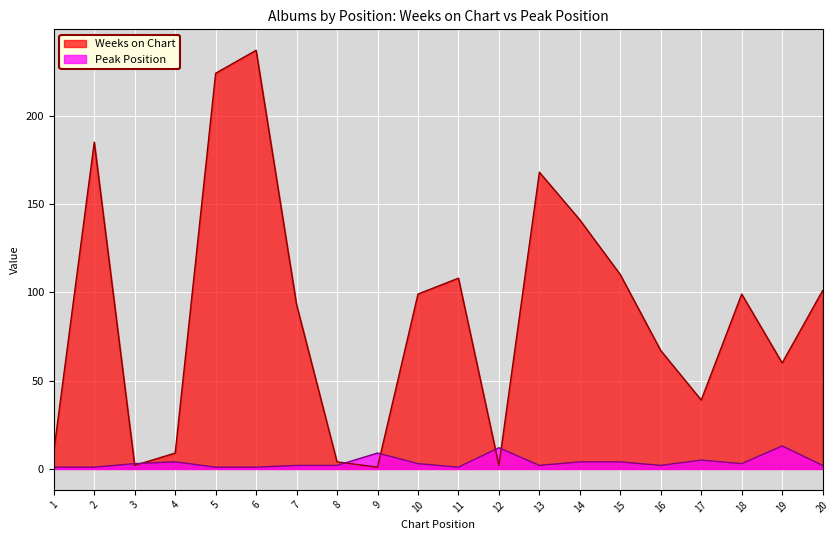

At which category does Weeks on Chart reach its first local valley?

3